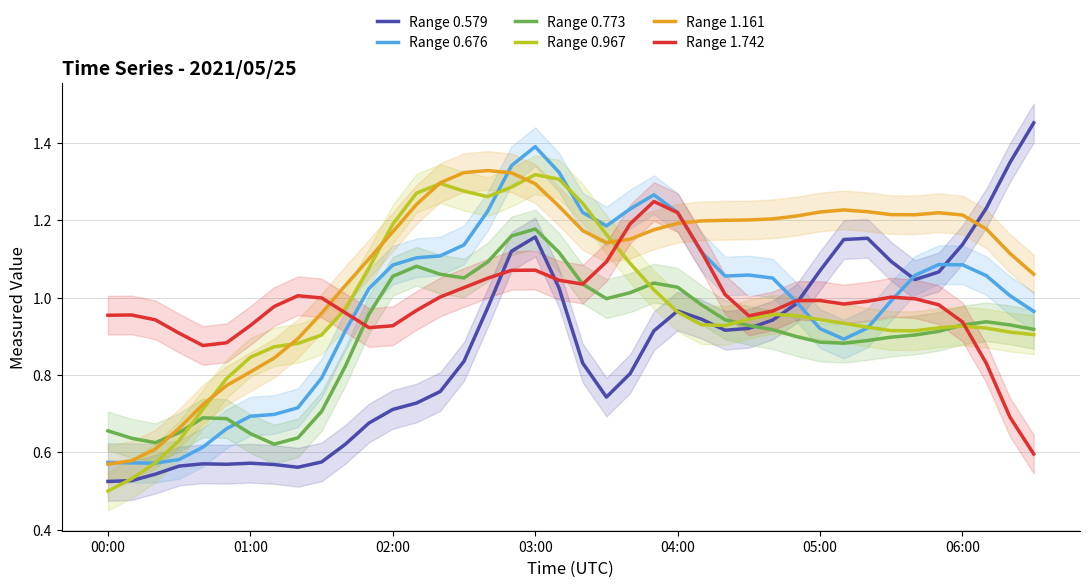

What is the value of the Range 0.967 point at the 11th from the left?

1.0